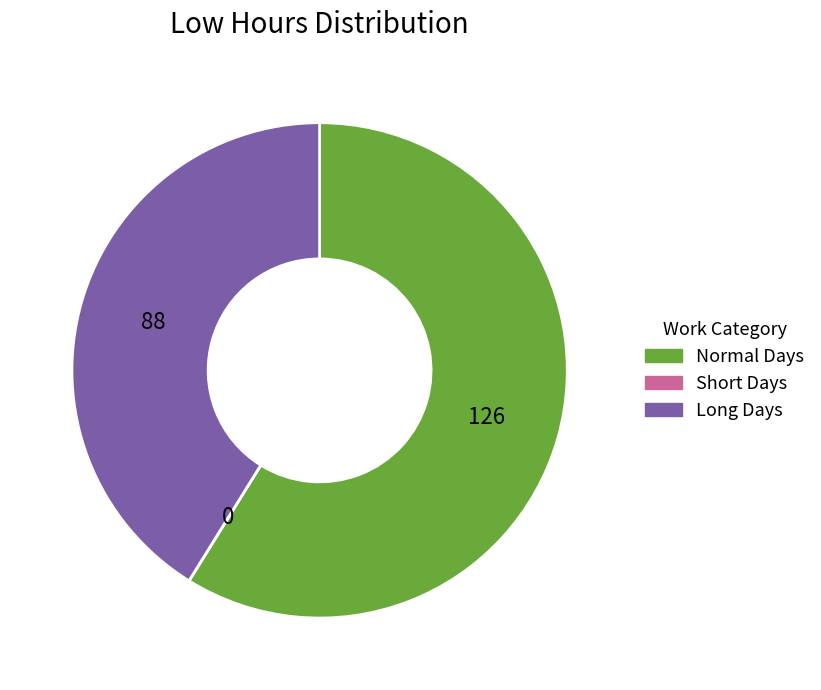

Which has a higher value, Long Days or Normal Days?

Normal Days